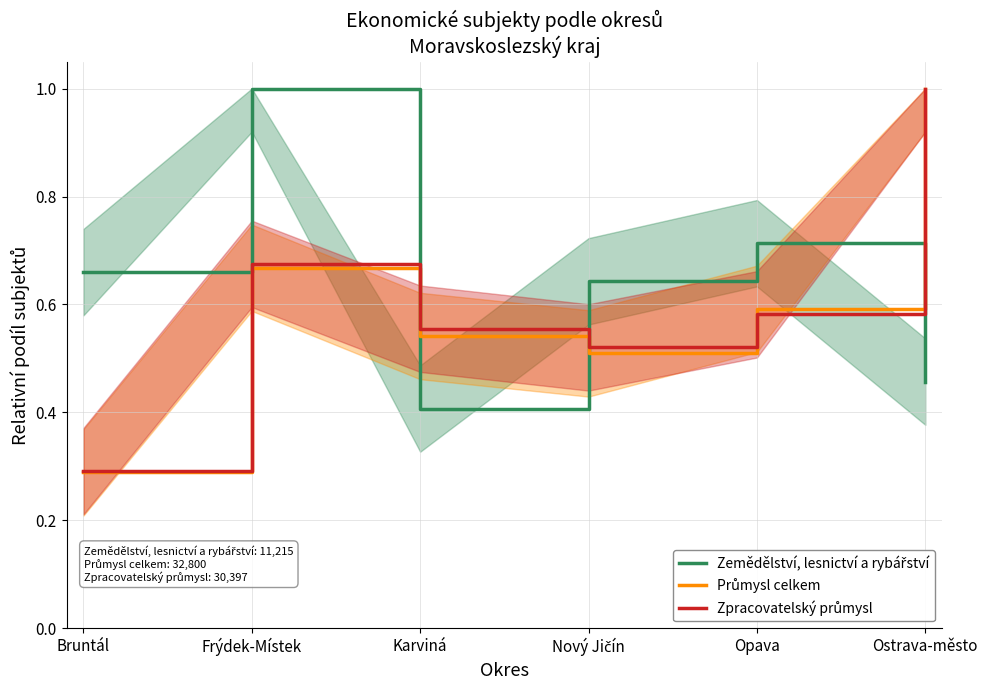

How many Průmysl celkem values are between 0 and 1?

6